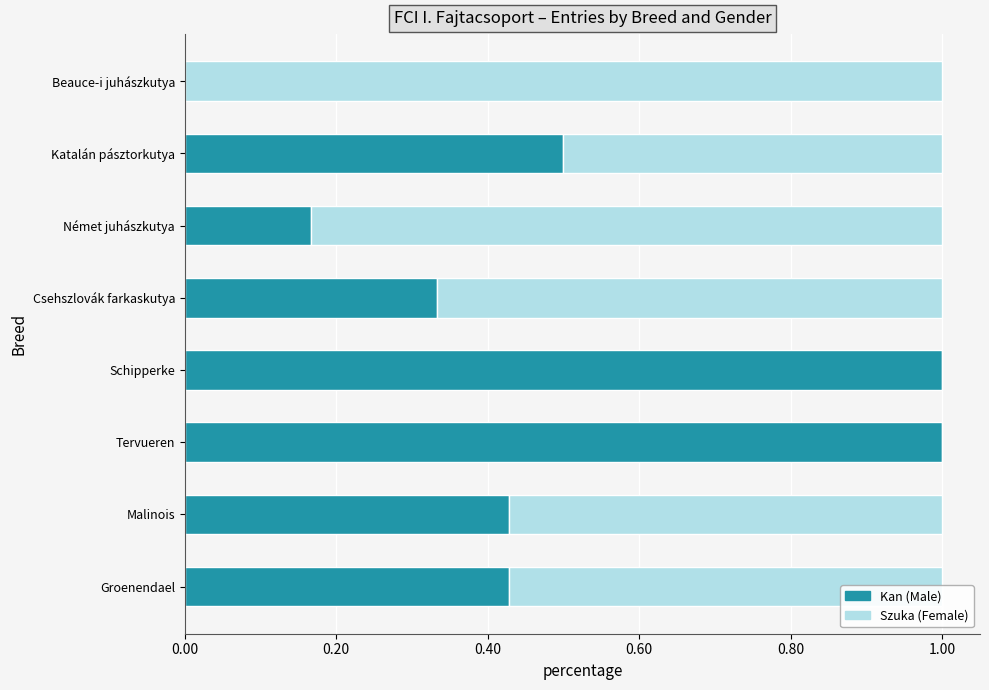

What is the total value across all series at Katalán pásztorkutya?

1.0